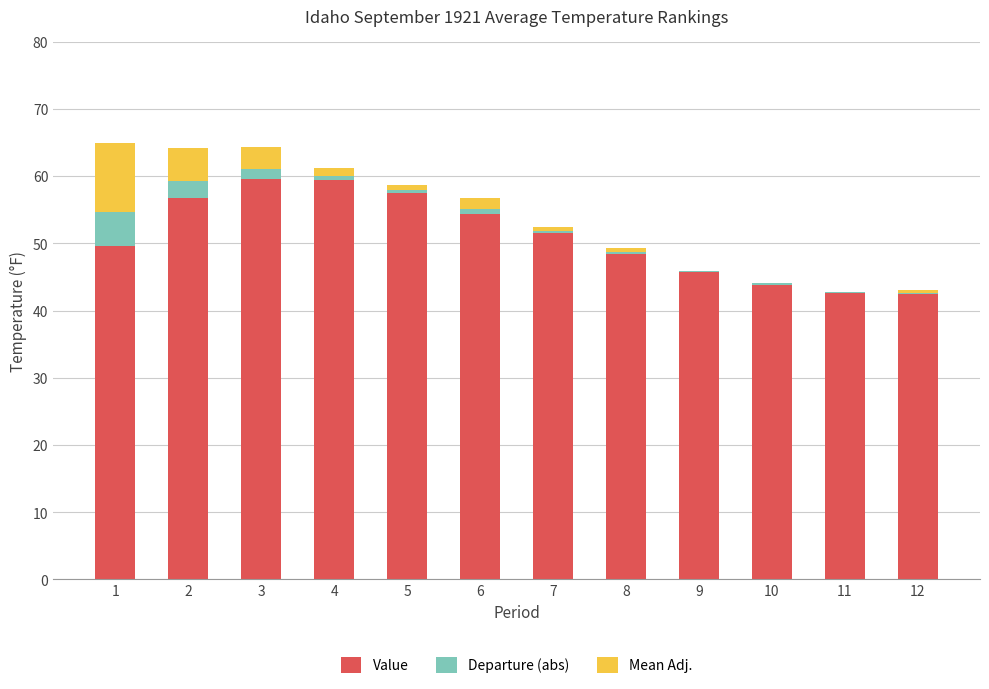

Is it true that Value equals 65.9 at 10?

False